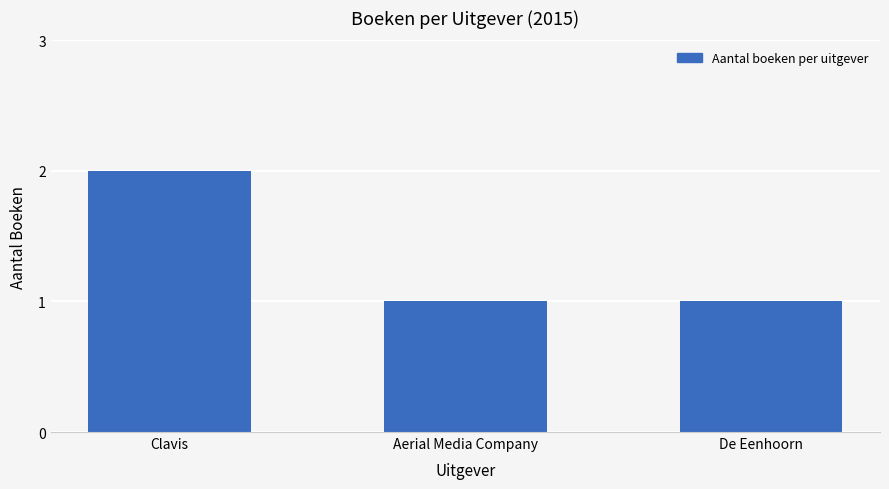

Reading left to right, what are all the values shown in this chart?

2	1	1